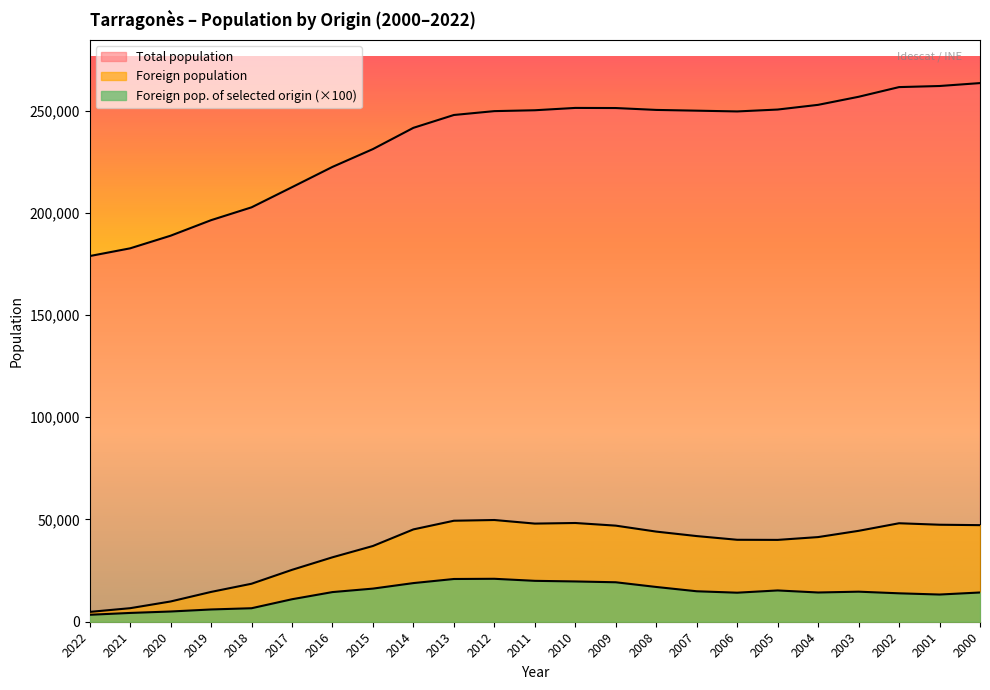

Rank the series by their maximum value, from lowest to highest.

Foreign pop. of selected origin (abs), Foreign population, Total population